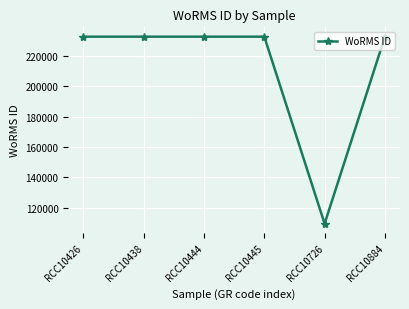

What is the sum of the values at RCC10444 and RCC10884?

465570